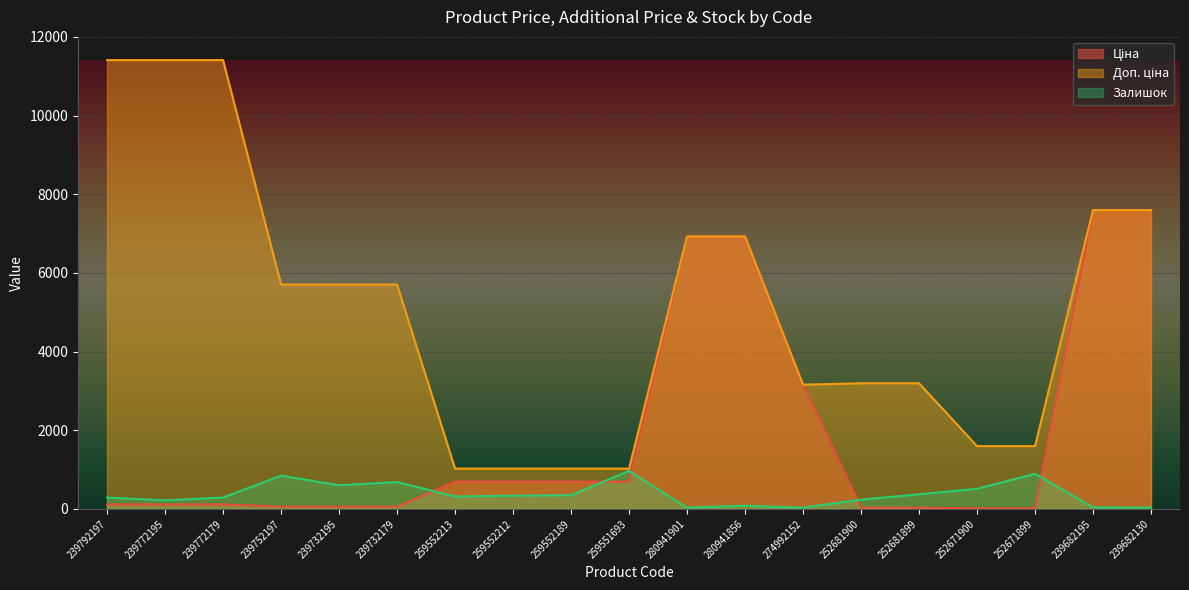

Reading left to right, what are all the values shown in this chart?

Ціна: 239792197=114.1	239772195=114.1	239772179=114.1	239752197=57.0	239732195=57.0	239732179=57.0	259552213=693.7	259552212=693.7	259552189=693.7	259551693=693.7	280941901=6925.7	280941856=6925.7	274992152=3157.9	252681900=31.9	252681899=31.9	252671900=16.0	252671899=16.0	239682195=7596.5	239682130=7596.5
Доп. ціна: 239792197=11410.0	239772195=11410.0	239772179=11410.0	239752197=5705.0	239732195=5705.0	239732179=5705.0	259552213=1024.6	259552212=1024.6	259552189=1024.6	259551693=1024.6	280941901=6925.7	280941856=6925.7	274992152=3158.0	252681900=3195.0	252681899=3195.0	252671900=1597.0	252671899=1597.0	239682195=7596.5	239682130=7596.5
Залишок: 239792197=289.0	239772195=218.0	239772179=290.0	239752197=845.0	239732195=601.0	239732179=683.0	259552213=318.0	259552212=335.0	259552189=348.0	259551693=966.0	280941901=34.0	280941856=81.0	274992152=31.0	252681900=237.0	252681899=372.0	252671900=511.0	252671899=894.0	239682195=39.0	239682130=34.0